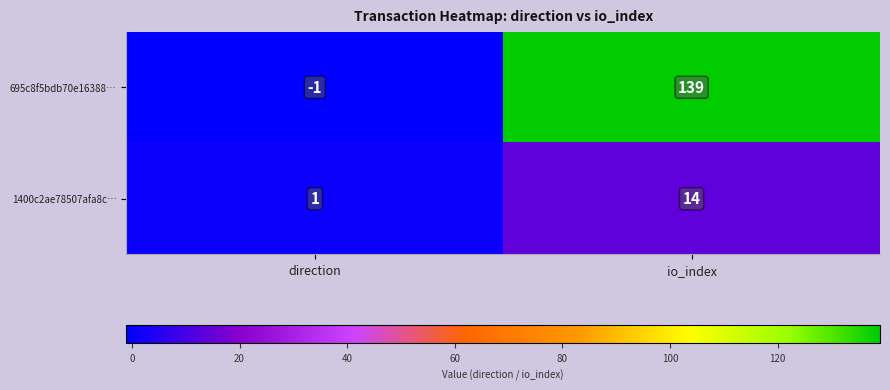

Between direction and io_index, which series saw the biggest shift?

695c8f5bdb70e16388…